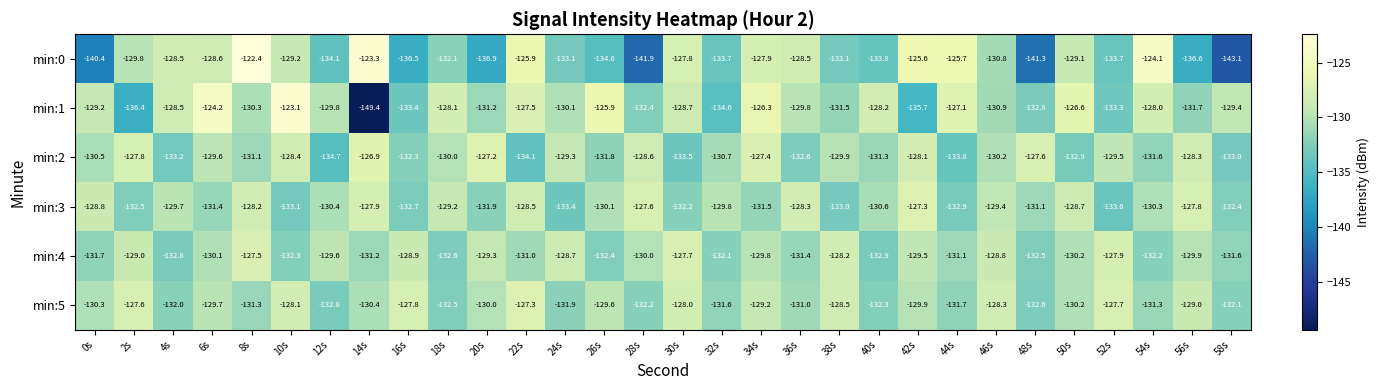

The value of min:3 at 4s is -40.8. True or false?

False